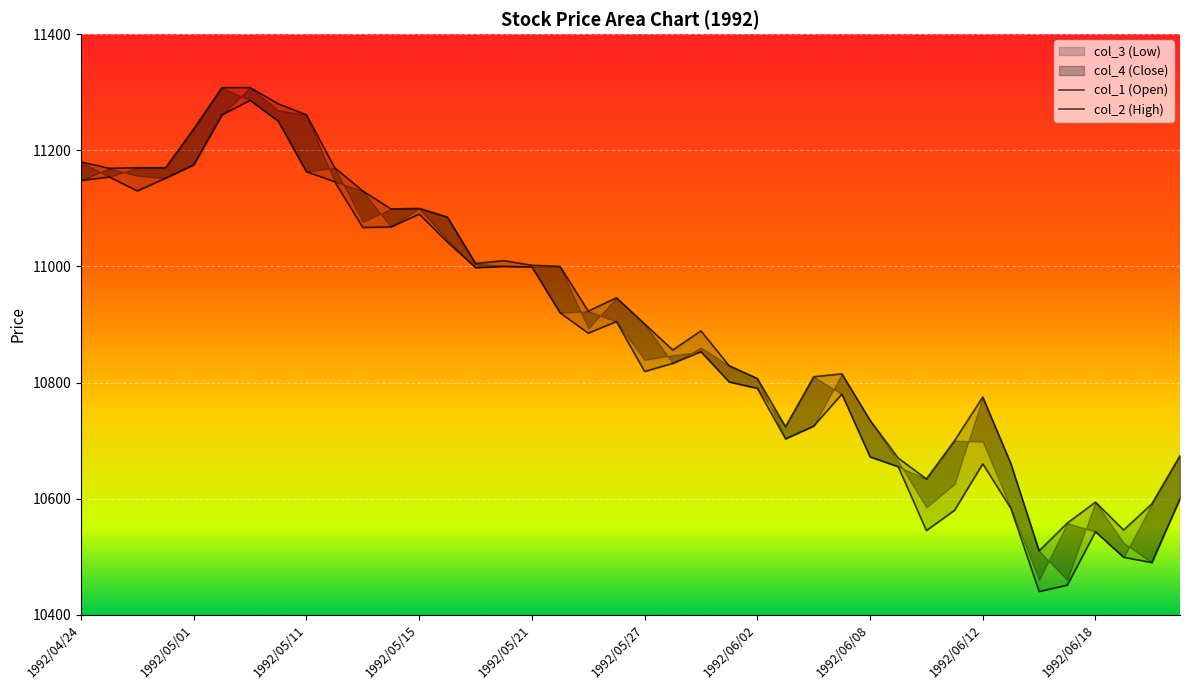

At which label does col_4 (Close) reach its peak?

1992/05/06